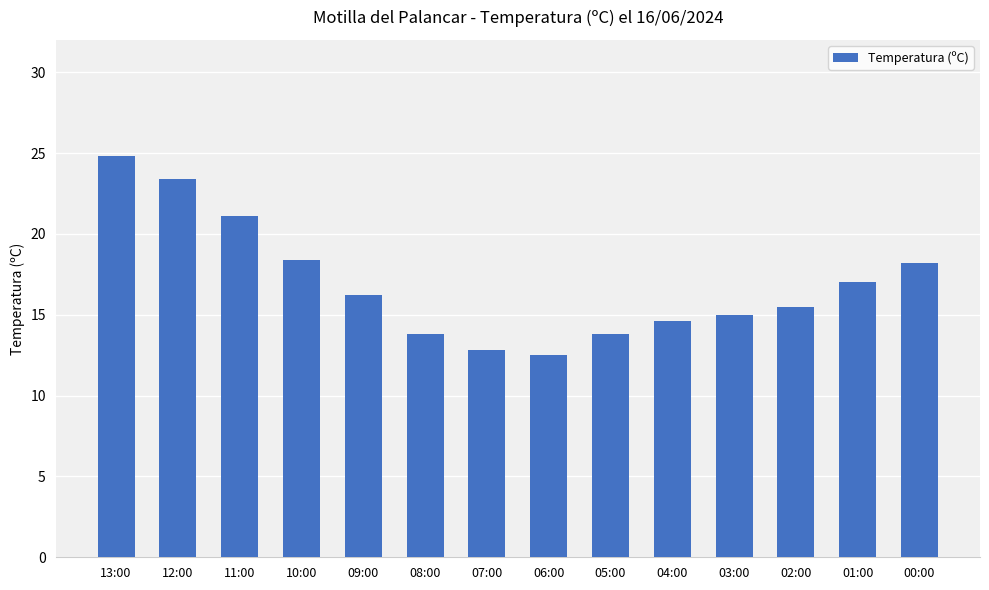

Reading left to right, transcribe all the data shown in this chart.

24.8	23.4	21.1	18.4	16.2	13.8	12.8	12.5	13.8	14.6	15.0	15.5	17.0	18.2